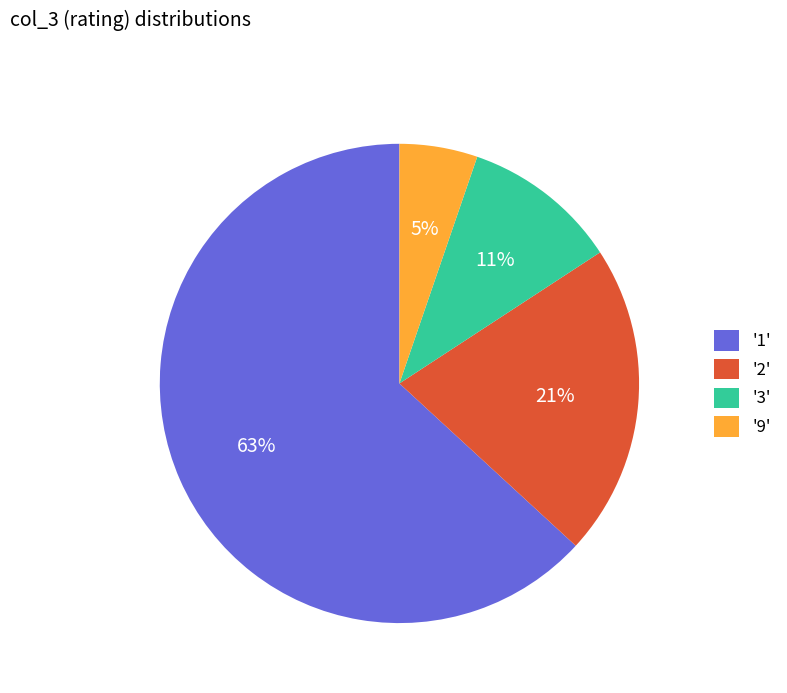

Combined, do '9' and '3' account for over 50%?

No